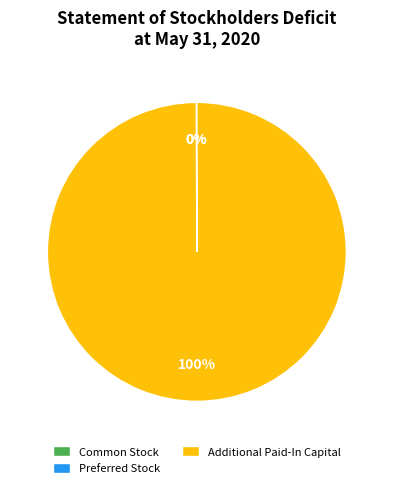

Is there any slice that represents more than half of the pie?

Yes